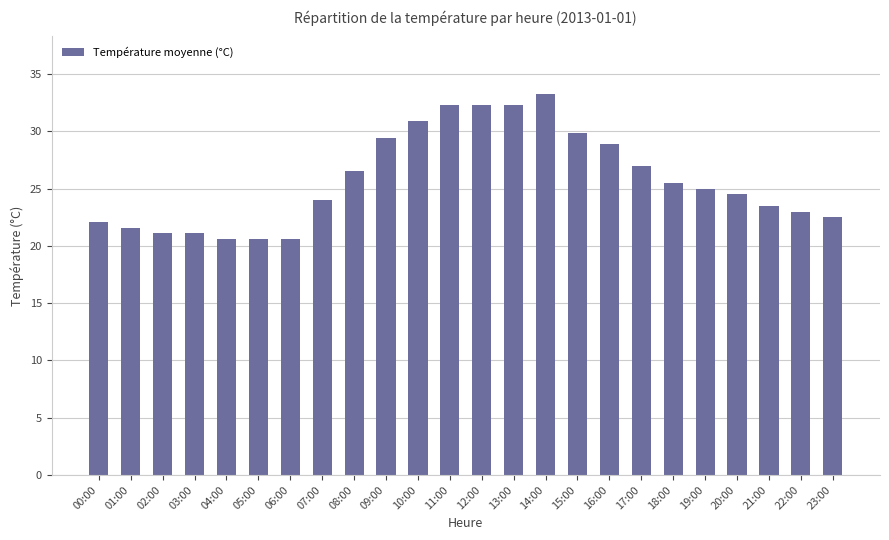

What is the value of the 15th bar from the left?

33.3